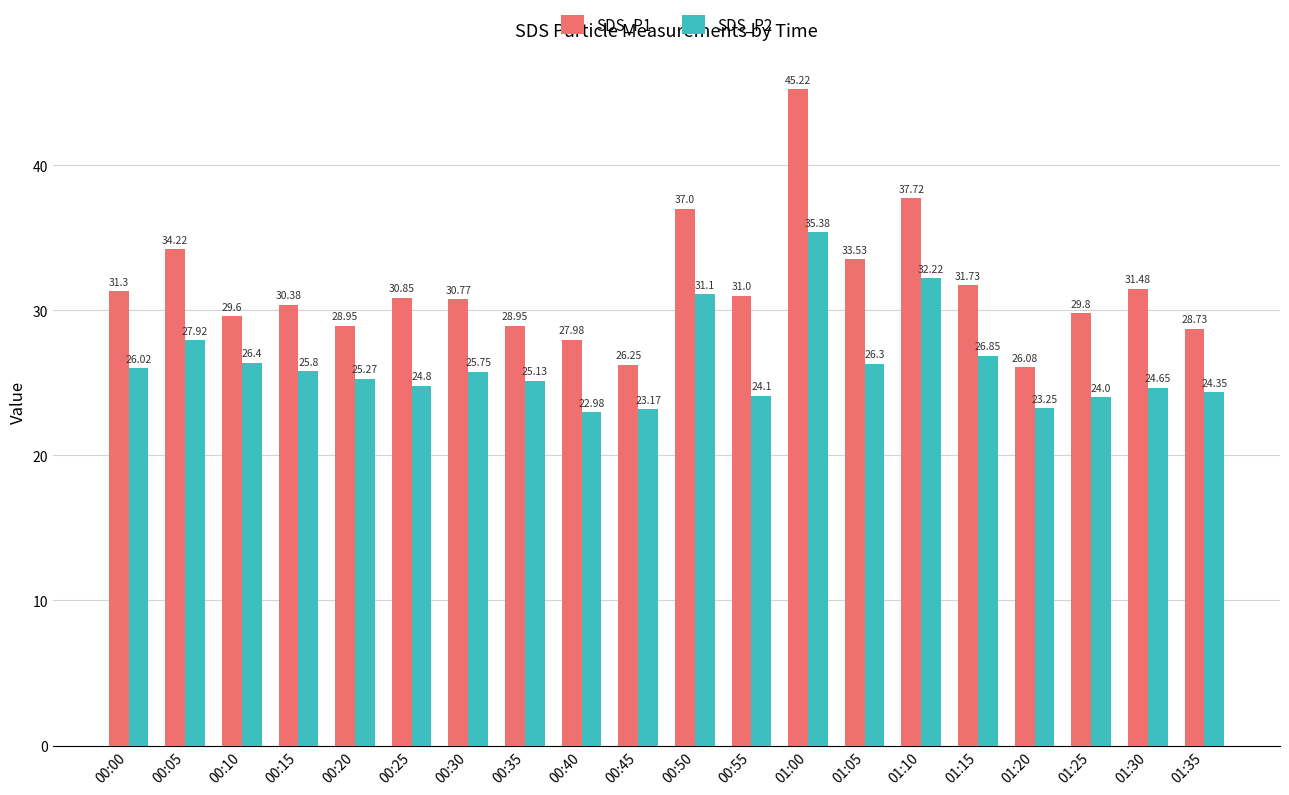

The SDS_P2 series shows 41.6 at 00:55. True or false?

False